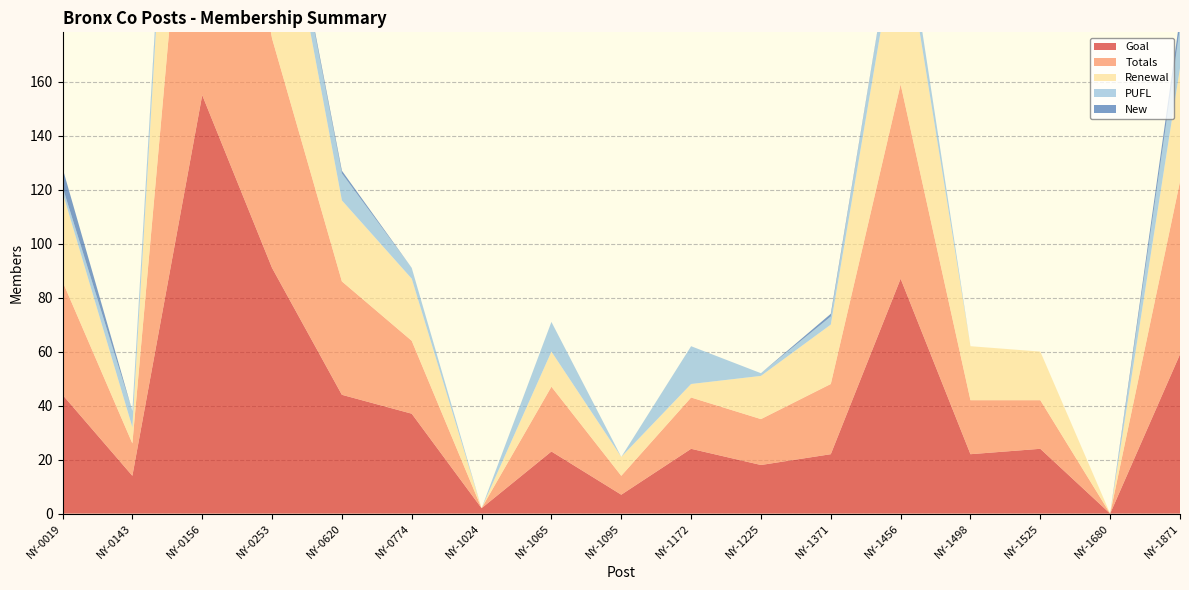

Reading right to left, what are all the values shown in this chart?

Goal: 59	0	24	22	87	22	18	24	7	23	2	37	44	91	155	14	44
Totals: 64	0	18	20	72	26	17	19	7	24	0	27	42	85	161	12	42
Renewal: 42	0	18	20	63	22	16	5	7	13	0	23	30	78	151	6	33
PUFL: 15	0	0	0	9	3	1	14	0	11	0	4	10	6	7	6	2
New: 4	0	0	0	0	1	0	0	0	0	0	0	1	1	2	0	7